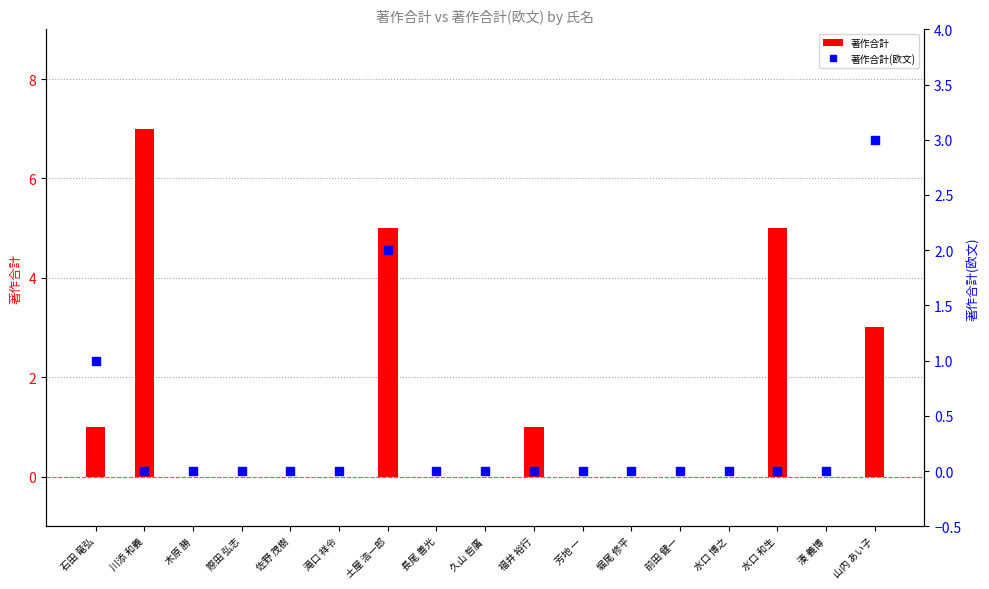

Is the value of 著作合計(欧文) at 福井 裕行 greater than the value of 著作合計 at 久山 哲廣?

No